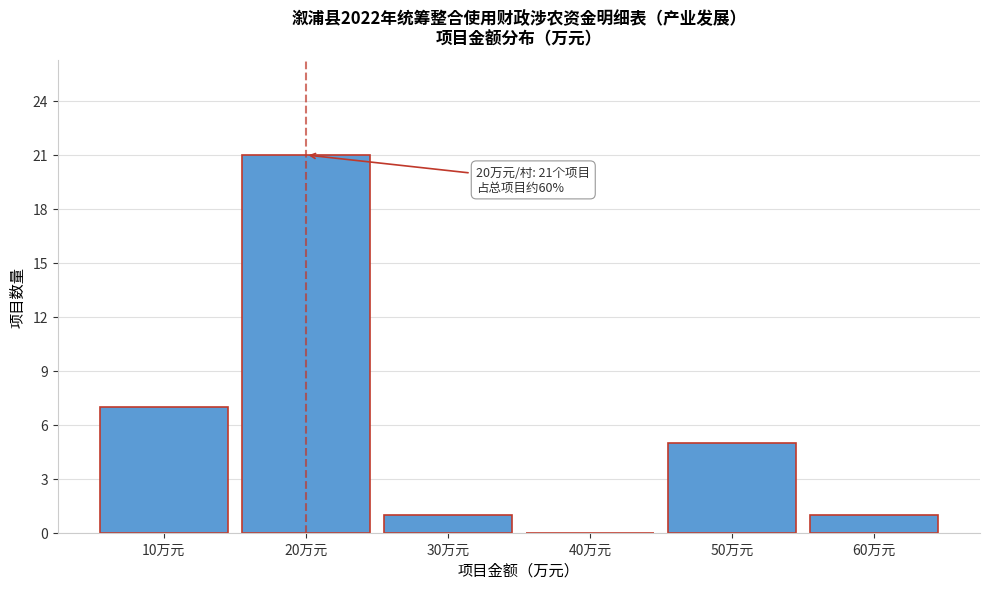

Which range on the x-axis has the tallest bar?

15 to 25